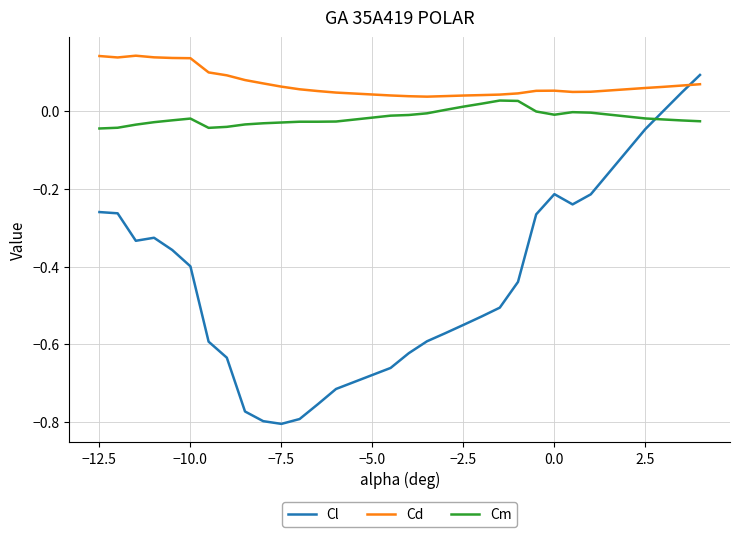

What are all the series names shown in the legend?

Cl, Cd, Cm